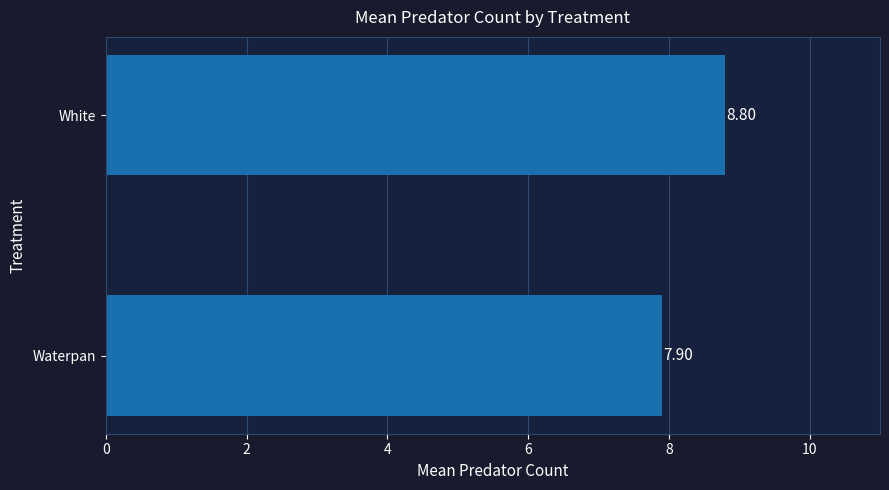

Where is the data nearest to the value 8?

Waterpan